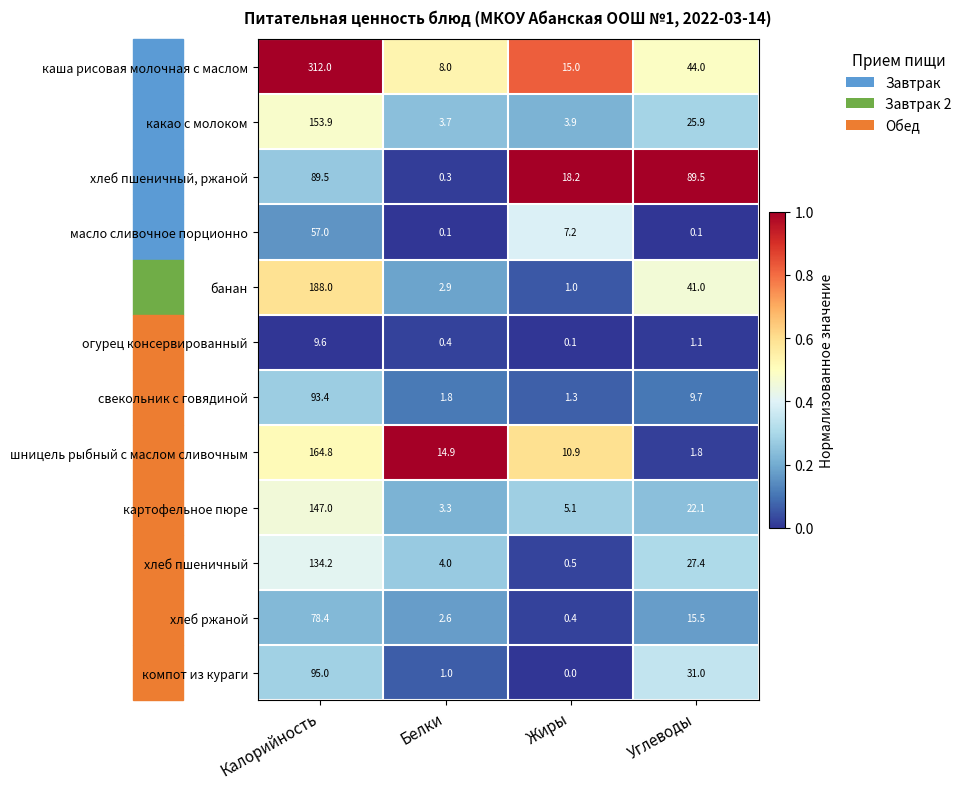

What is the sum of the свекольник с говядиной values at Жиры and Углеводы?

11.0